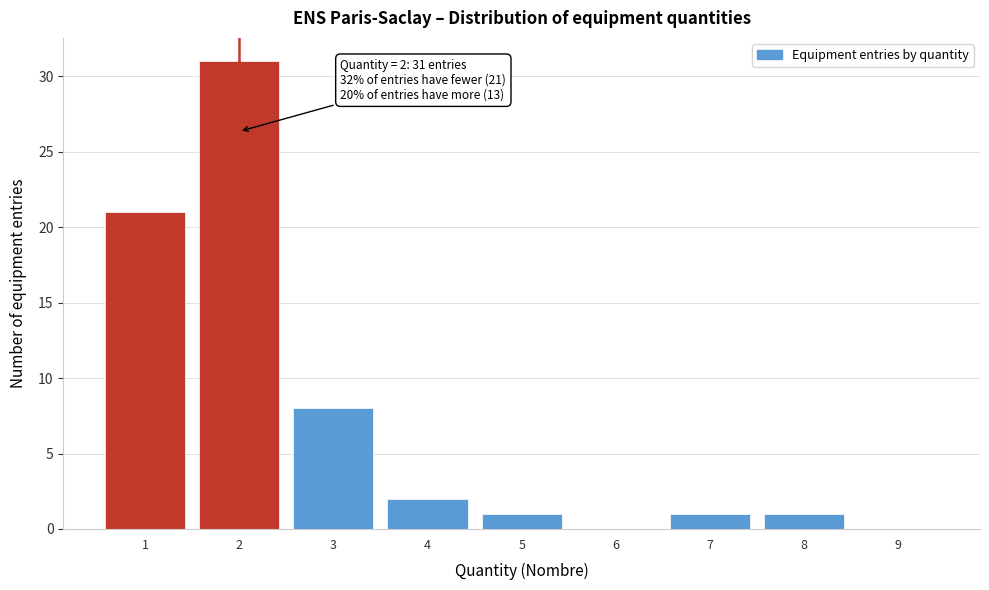

Reading left to right, list all the values displayed in this chart.

1=21	2=31	3=8	4=2	5=1	6=0	7=1	8=1	9=0